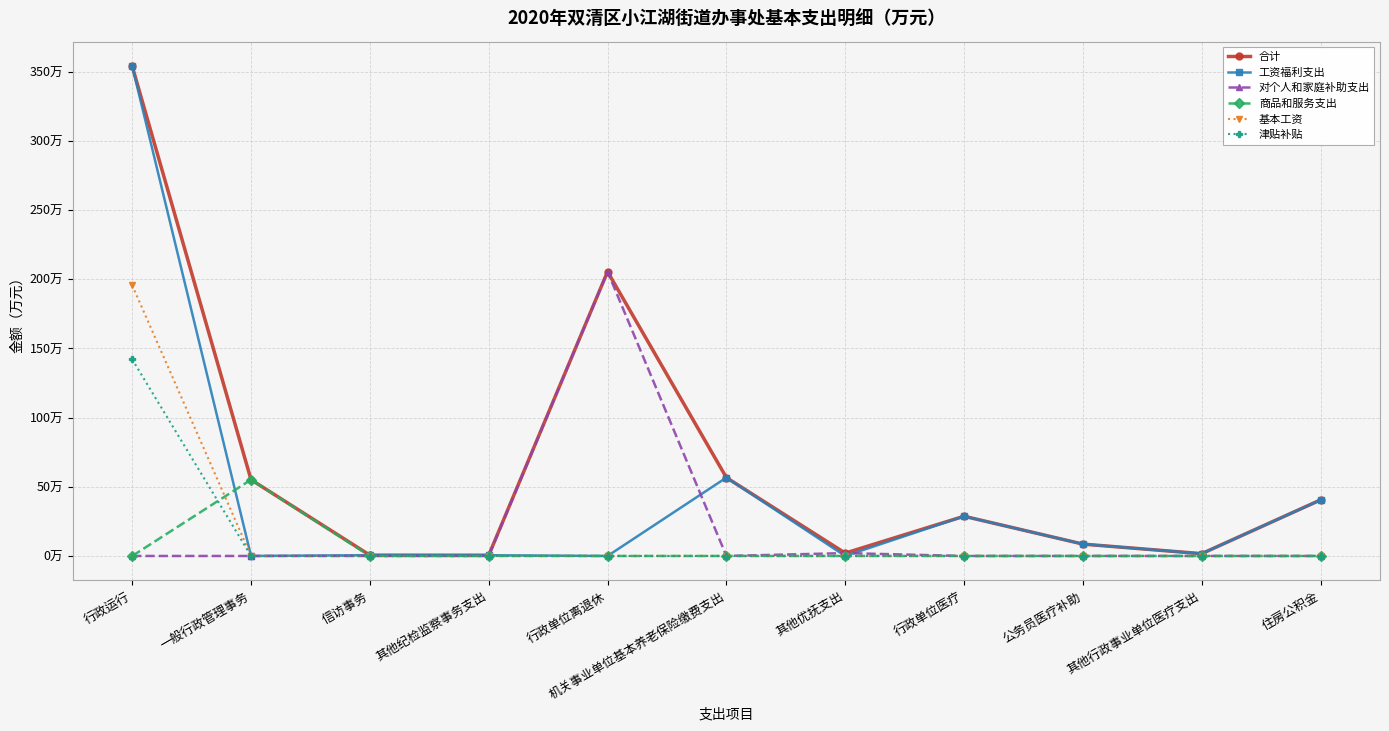

How many interior local peaks does the 商品和服务支出 series have?

1